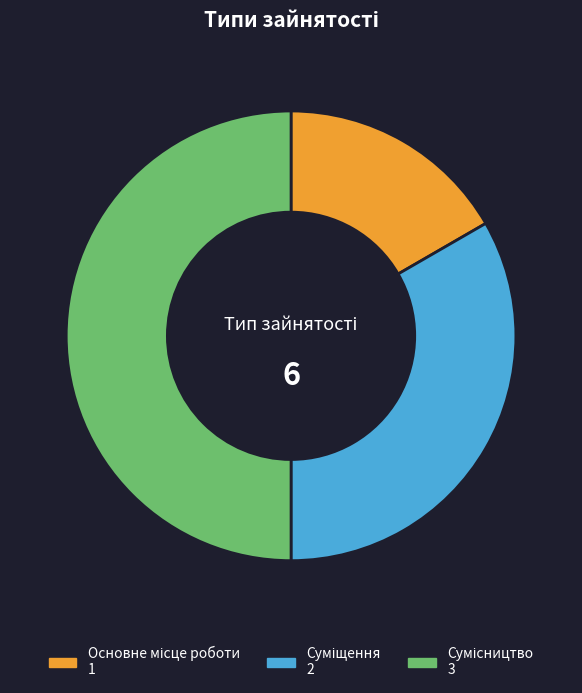

How many segments does this pie chart have?

3